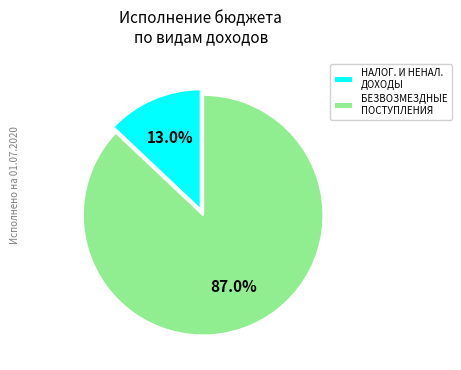

How much of the chart is everything except БЕЗВОЗМЕЗДНЫЕ ПОСТУПЛЕНИЯ?

13.0%